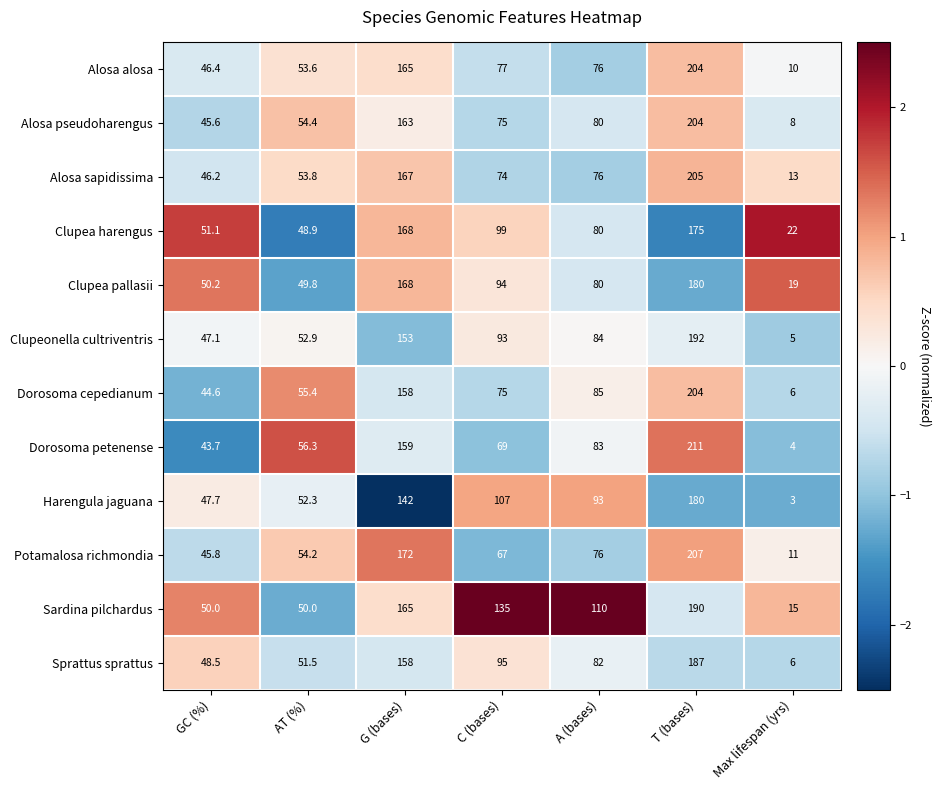

The Potamalosa richmondia series shows 44.2 at C (bases). True or false?

False